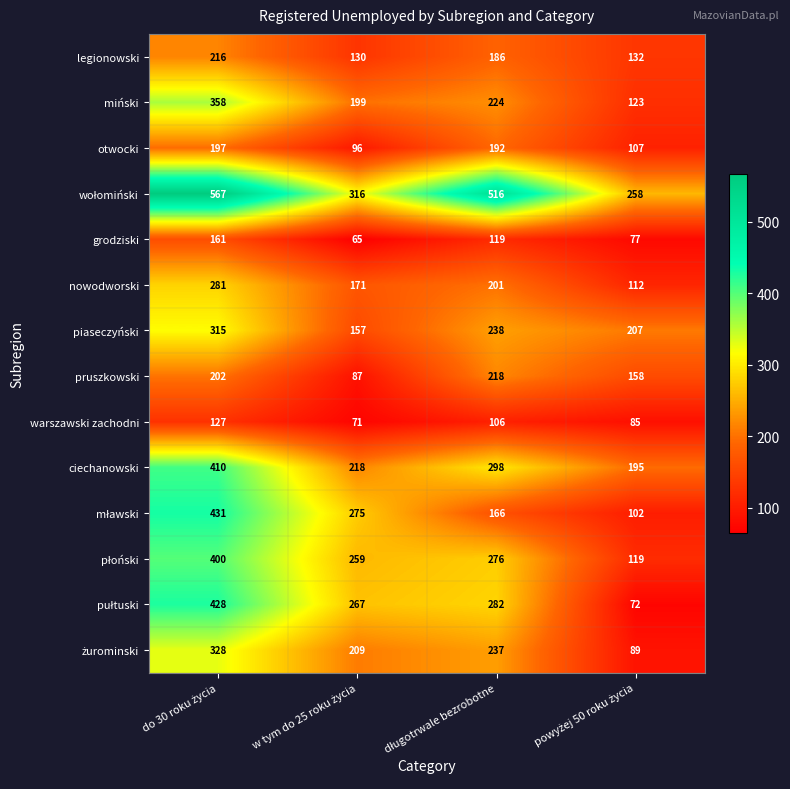

What is the minimum value shown in the chart?

65